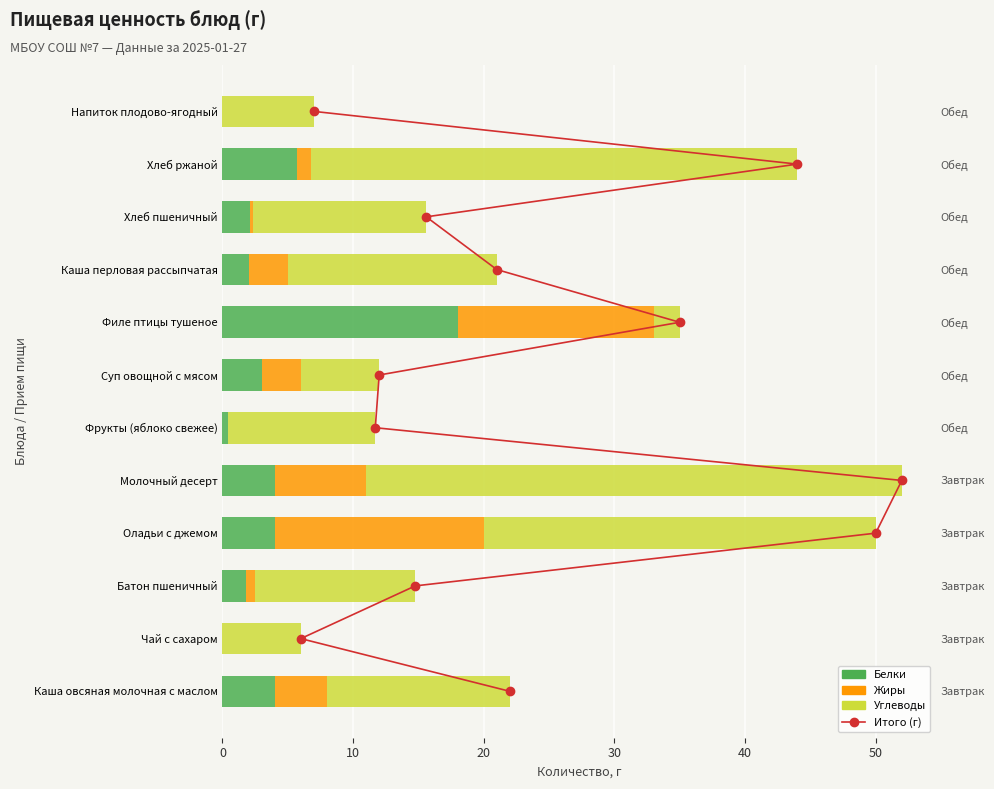

How many data points does each series have?

12